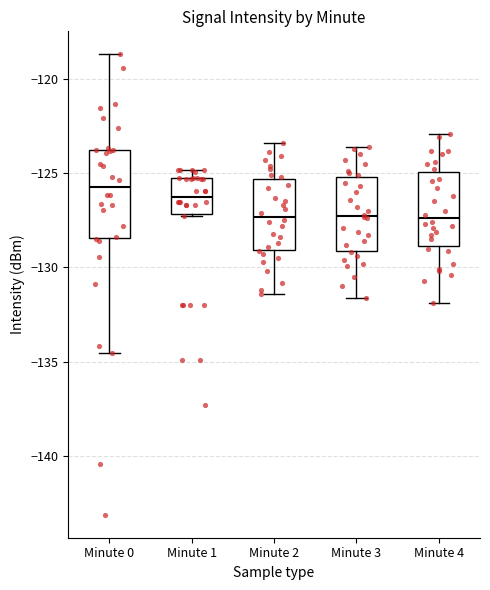

Reading left to right, read every box against the y-axis: the position of its median line, the range the box covers, and the ends of its whiskers. The values are not printed on the chart, so give them approximately, as read against the axis.

Minute 0: median -125.5, box -128.5 to -123.5, whiskers -134.5 to -118.5
Minute 1: median -126.0, box -127.0 to -125.5, whiskers -127.5 to -125.0
Minute 2: median -127.5, box -129.0 to -125.5, whiskers -131.5 to -123.5
Minute 3: median -127.0, box -129.0 to -125.0, whiskers -131.5 to -123.5
Minute 4: median -127.5, box -129.0 to -125.0, whiskers -132.0 to -123.0